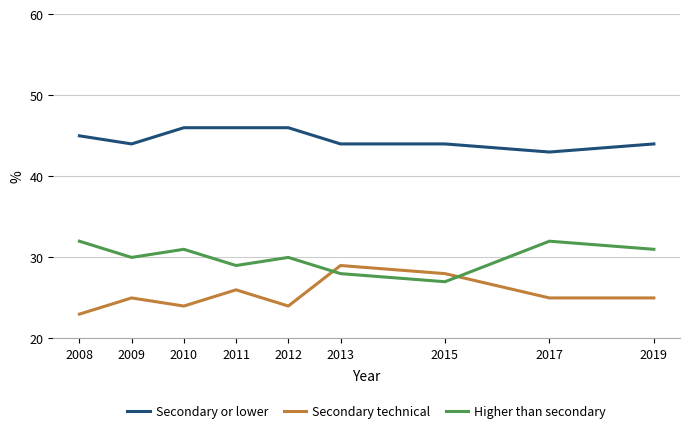

What are all the series names shown in the legend?

Secondary or lower, Secondary technical, Higher than secondary